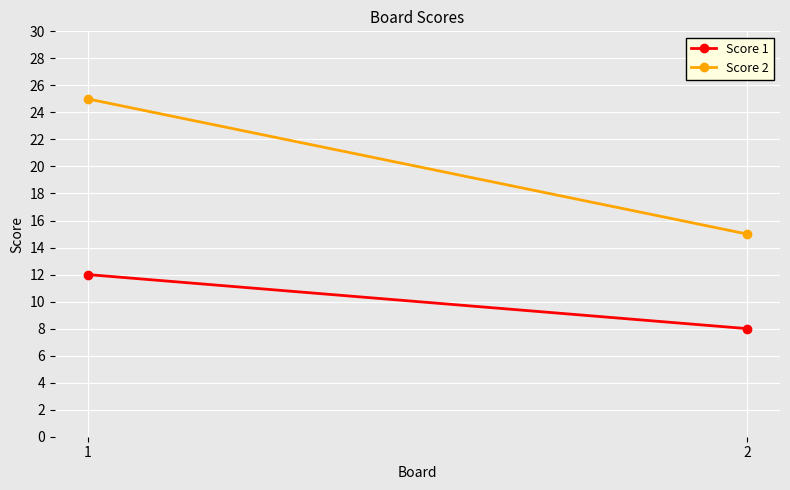

What is the spread (max minus min) of values at 2?

7